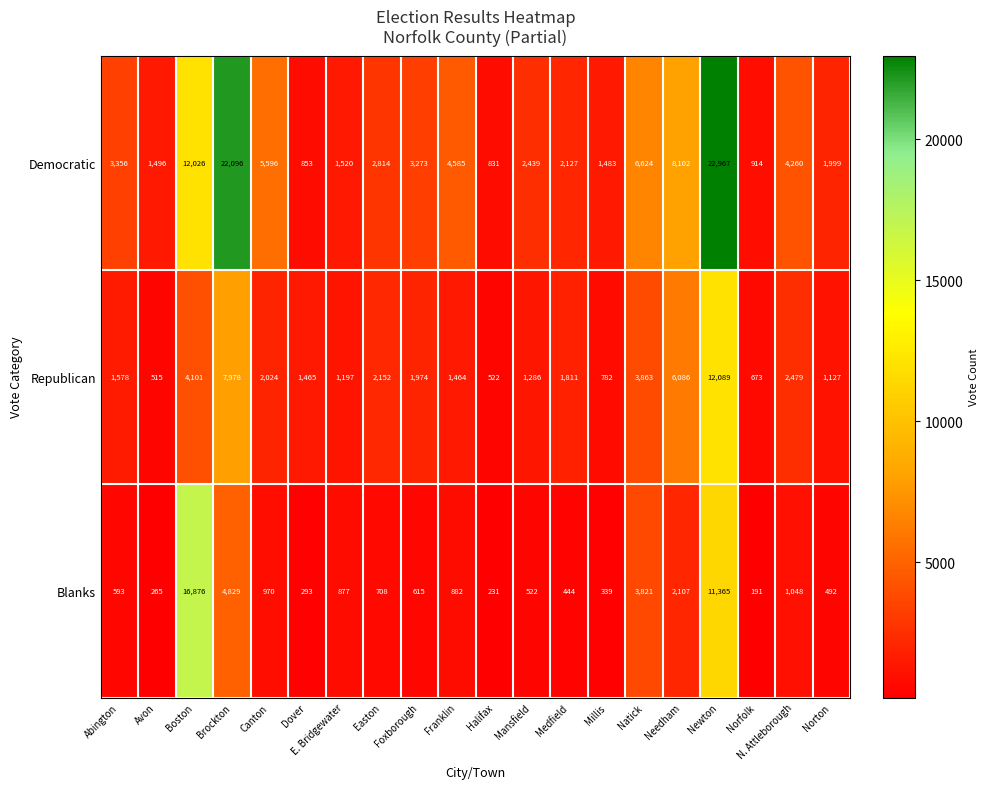

Which category has the lowest value in the Democratic series?

Halifax